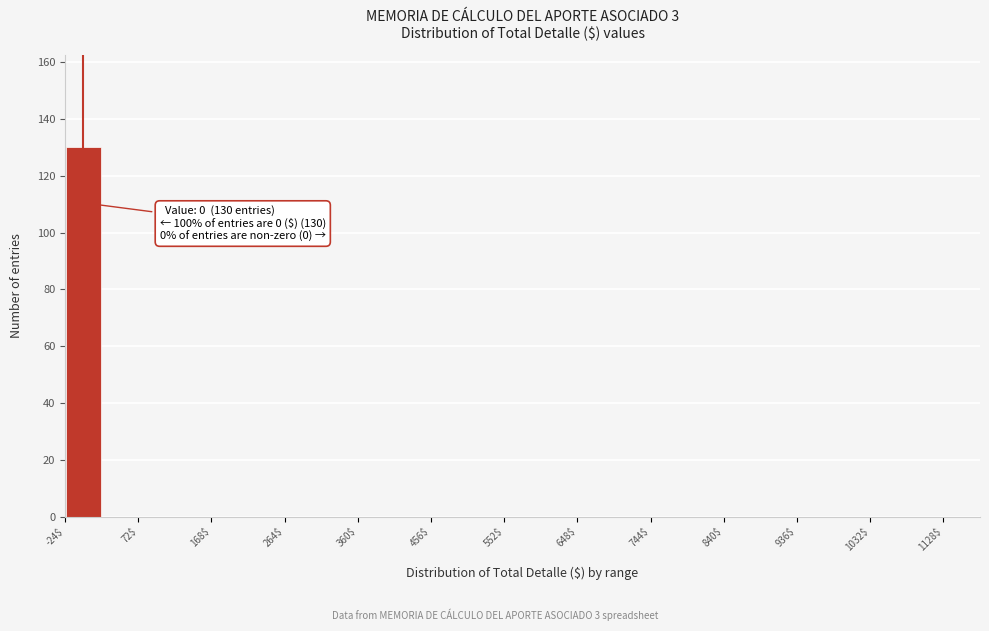

Which range on the x-axis has the tallest bar?

-24 to 24